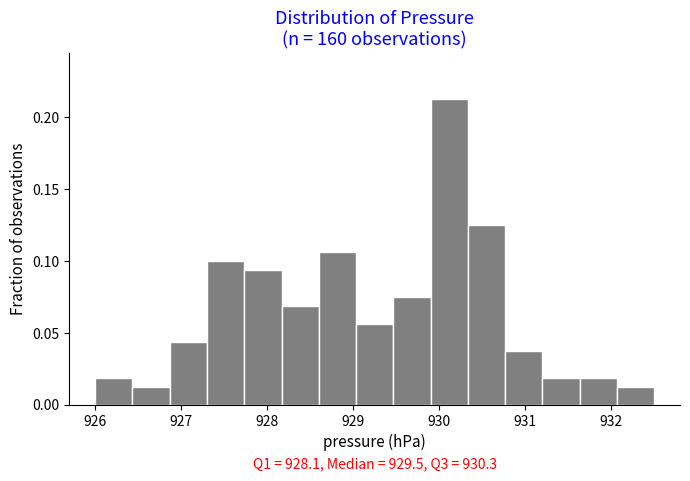

Which range on the x-axis has the tallest bar?

929.9 to 930.3